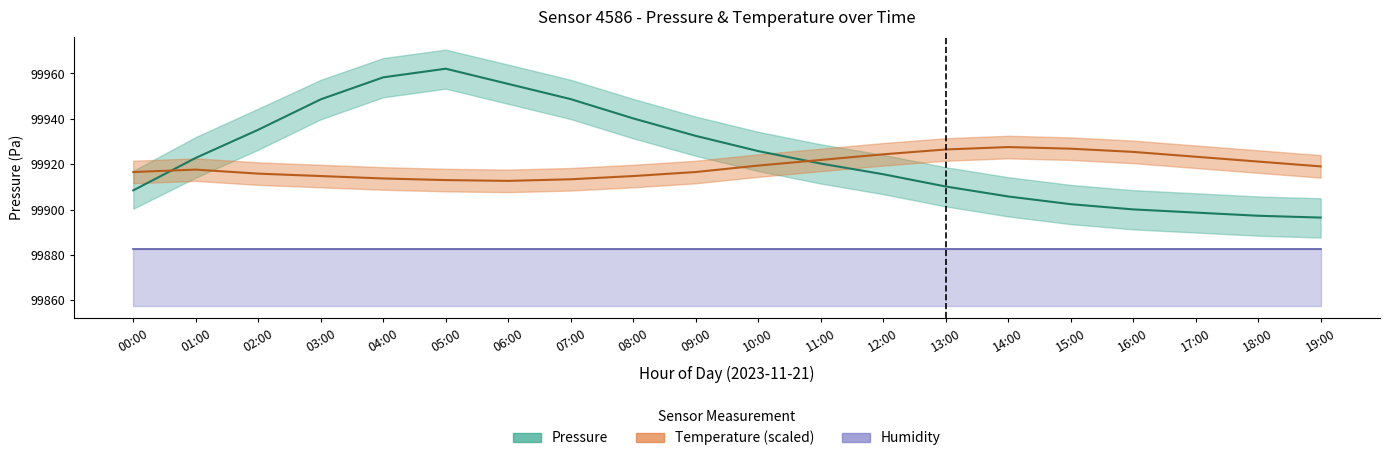

Is the value of Humidity (mean) at 08:00 greater than the value of Pressure (mean) at 03:00?

No